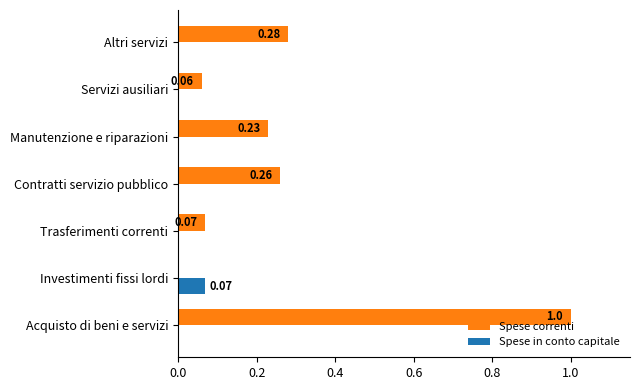

What is the sum of all Spese correnti values?

1.9